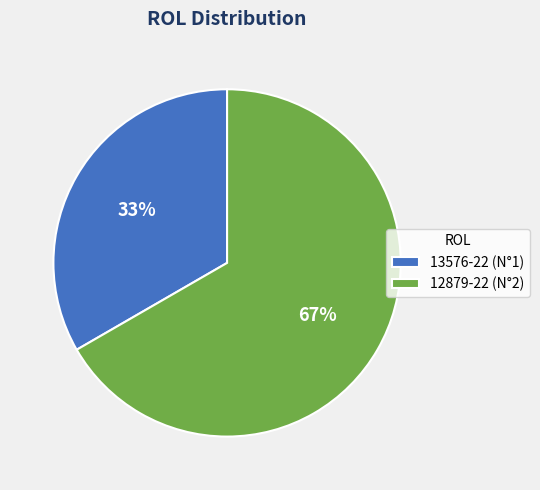

True or false: 13576-22 accounts for 25% of the total.

False